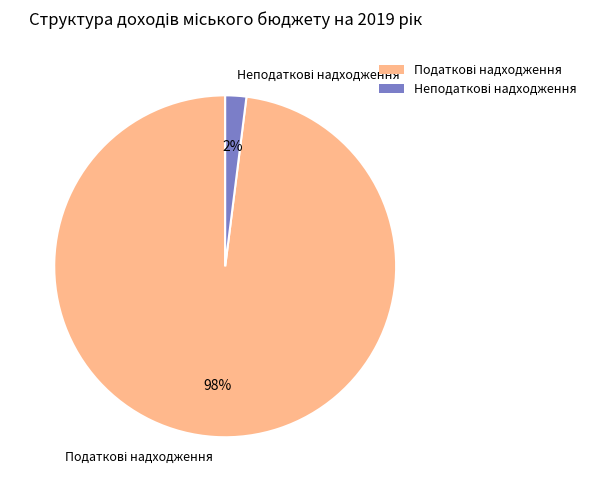

To the nearest percent, what is the average slice percentage?

50%